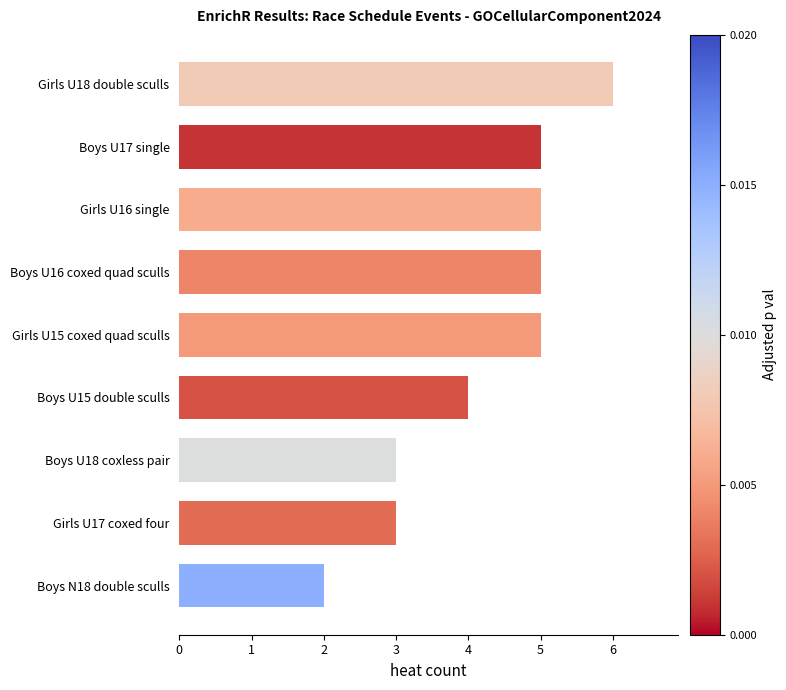

Approximately how many times larger is the value at Girls U18 double sculls compared to Girls U15 coxed quad sculls?

1.2